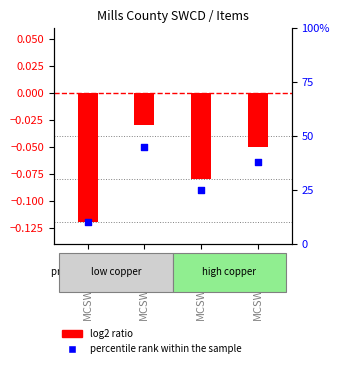

At which category is the sum across all series the highest?

MCSWCD096